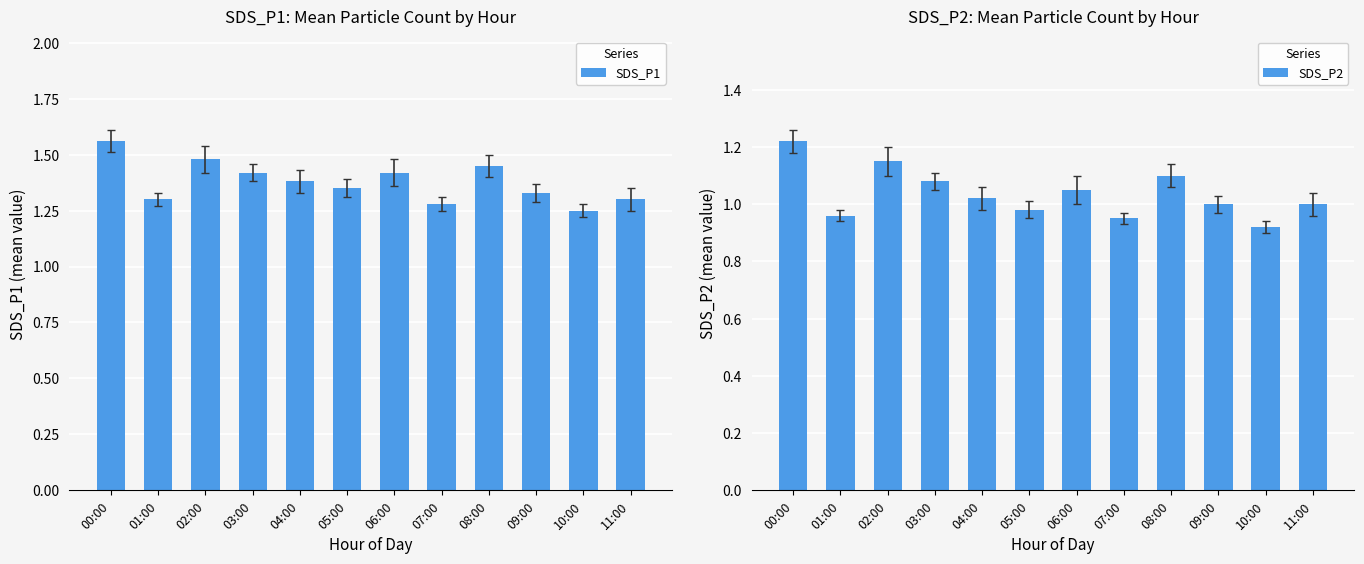

What is the difference between the second highest and second lowest values in the SDS_P1 series?

0.2